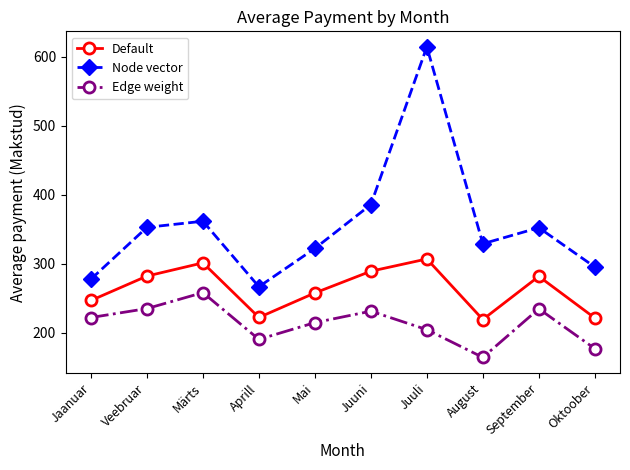

At which category does Default reach its first local peak?

Märts